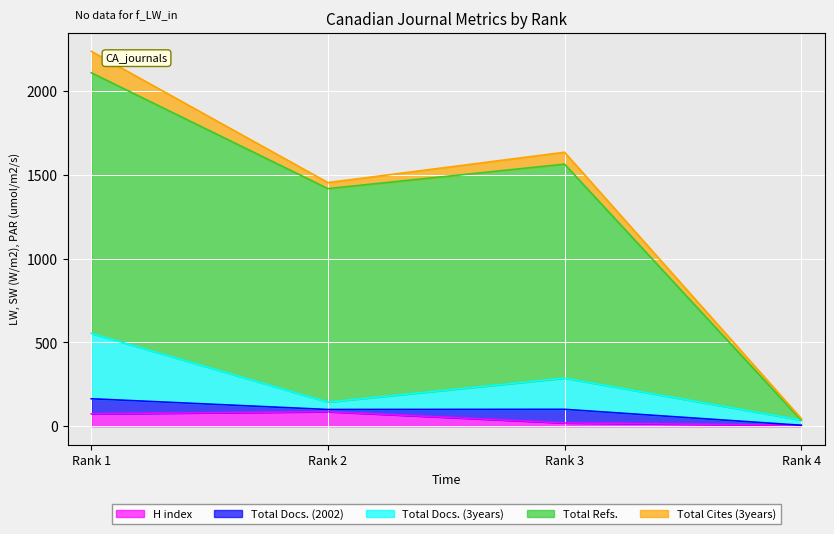

Does the chart display data point markers on the line(s)?

No